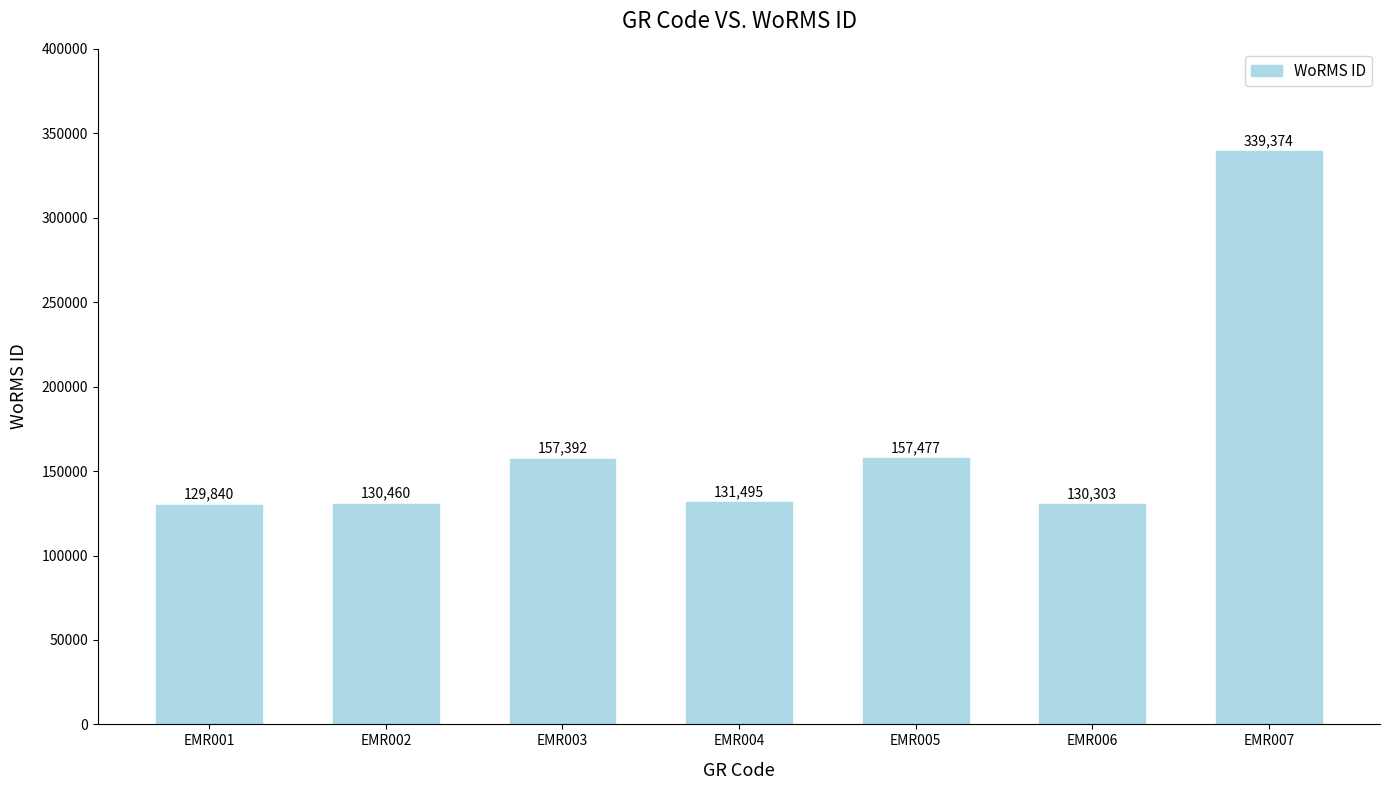

What is the change in value from EMR002 to EMR006?

-157